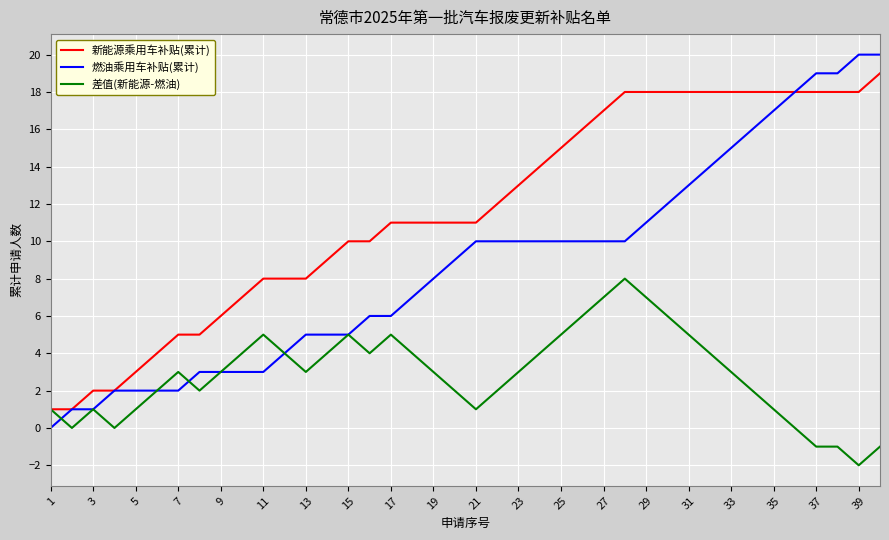

What is the smallest value displayed?

-2